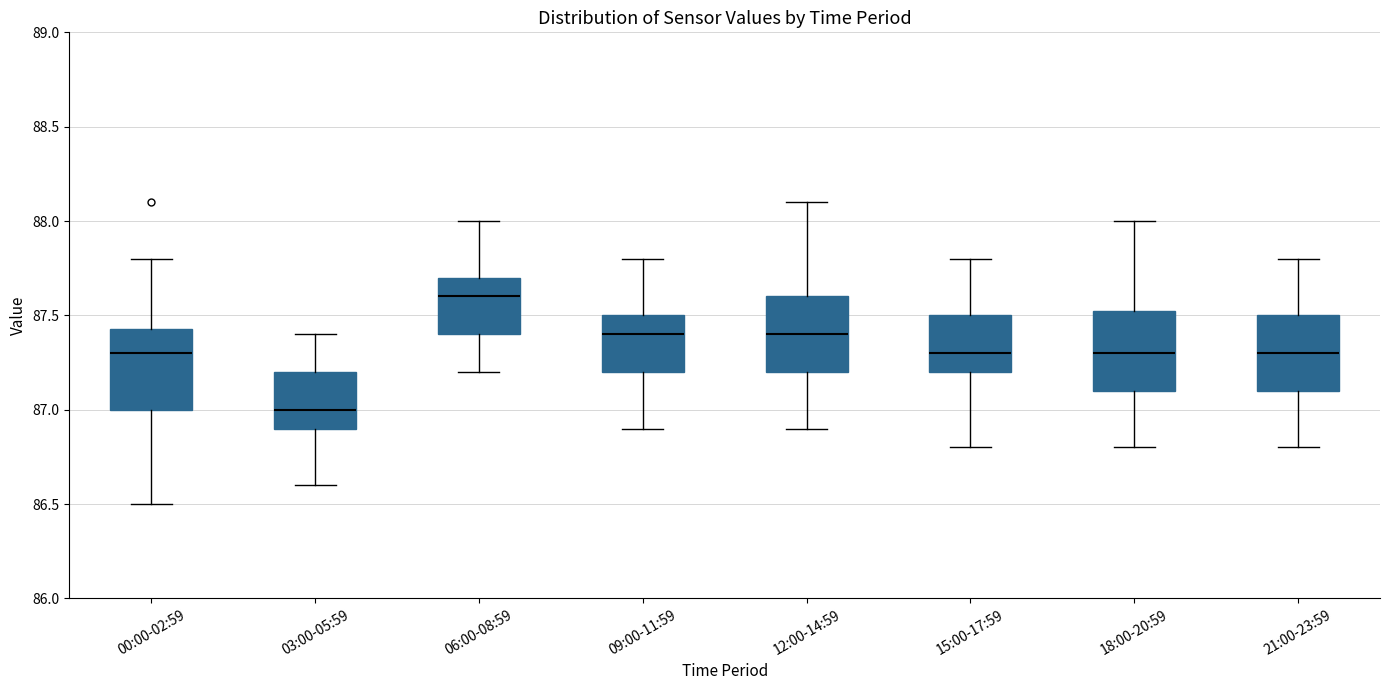

Reading left to right, transcribe this box plot: for each box, give where its median line is, the range the box spans, and where its two whiskers end, as read against the y-axis. The values are not printed on the chart, so give them approximately, as read against the axis.

00:00-02:59: median 87.30, box 87.00 to 87.45, whiskers 86.50 to 87.80
03:00-05:59: median 87.00, box 86.90 to 87.20, whiskers 86.60 to 87.40
06:00-08:59: median 87.60, box 87.40 to 87.70, whiskers 87.20 to 88.00
09:00-11:59: median 87.40, box 87.20 to 87.50, whiskers 86.90 to 87.80
12:00-14:59: median 87.40, box 87.20 to 87.60, whiskers 86.90 to 88.10
15:00-17:59: median 87.30, box 87.20 to 87.50, whiskers 86.80 to 87.80
18:00-20:59: median 87.30, box 87.10 to 87.55, whiskers 86.80 to 88.00
21:00-23:59: median 87.30, box 87.10 to 87.50, whiskers 86.80 to 87.80